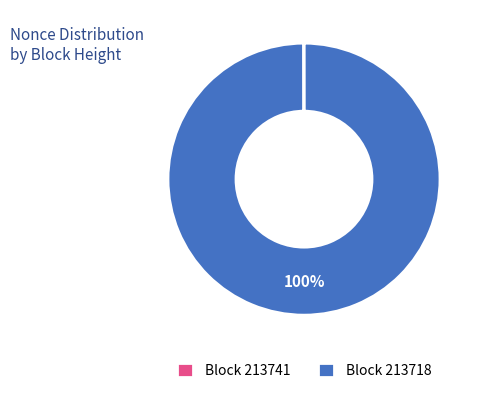

Is there any slice that represents more than half of the pie?

Yes